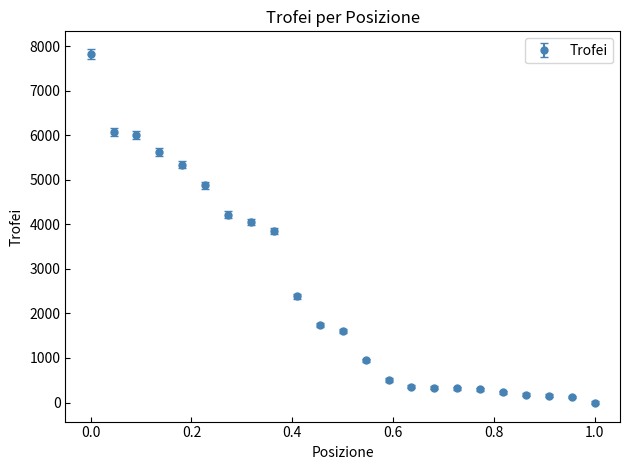

What is the maximum value shown in the chart?

7828